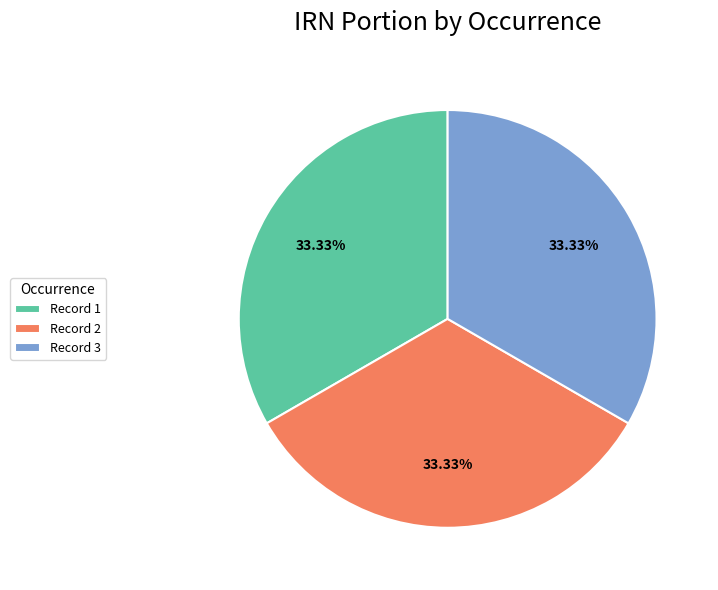

What is the ratio of the value at Record 2 to the value at Record 1?

1.0